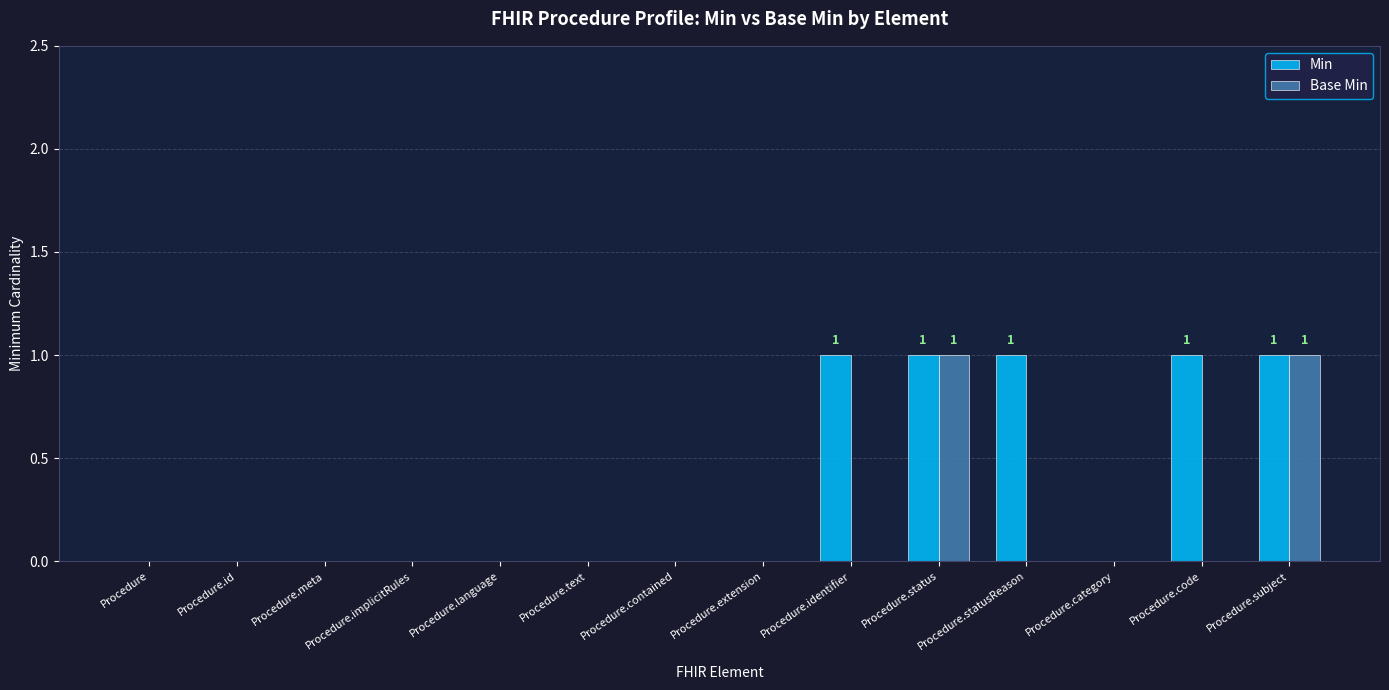

The Min series shows 2 at Procedure.code. True or false?

False